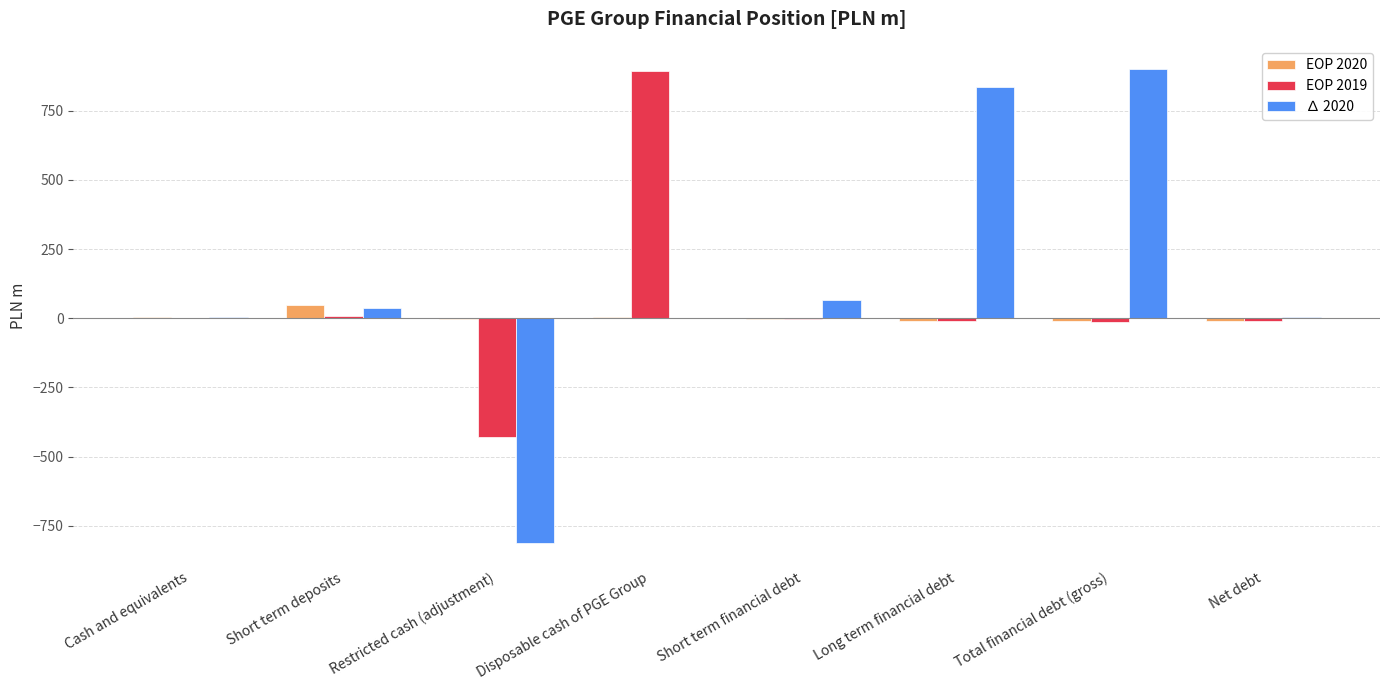

Is the value of EOP 2020 at Disposable cash of PGE Group greater than the value of EOP 2019 at Restricted cash (adjustment)?

Yes